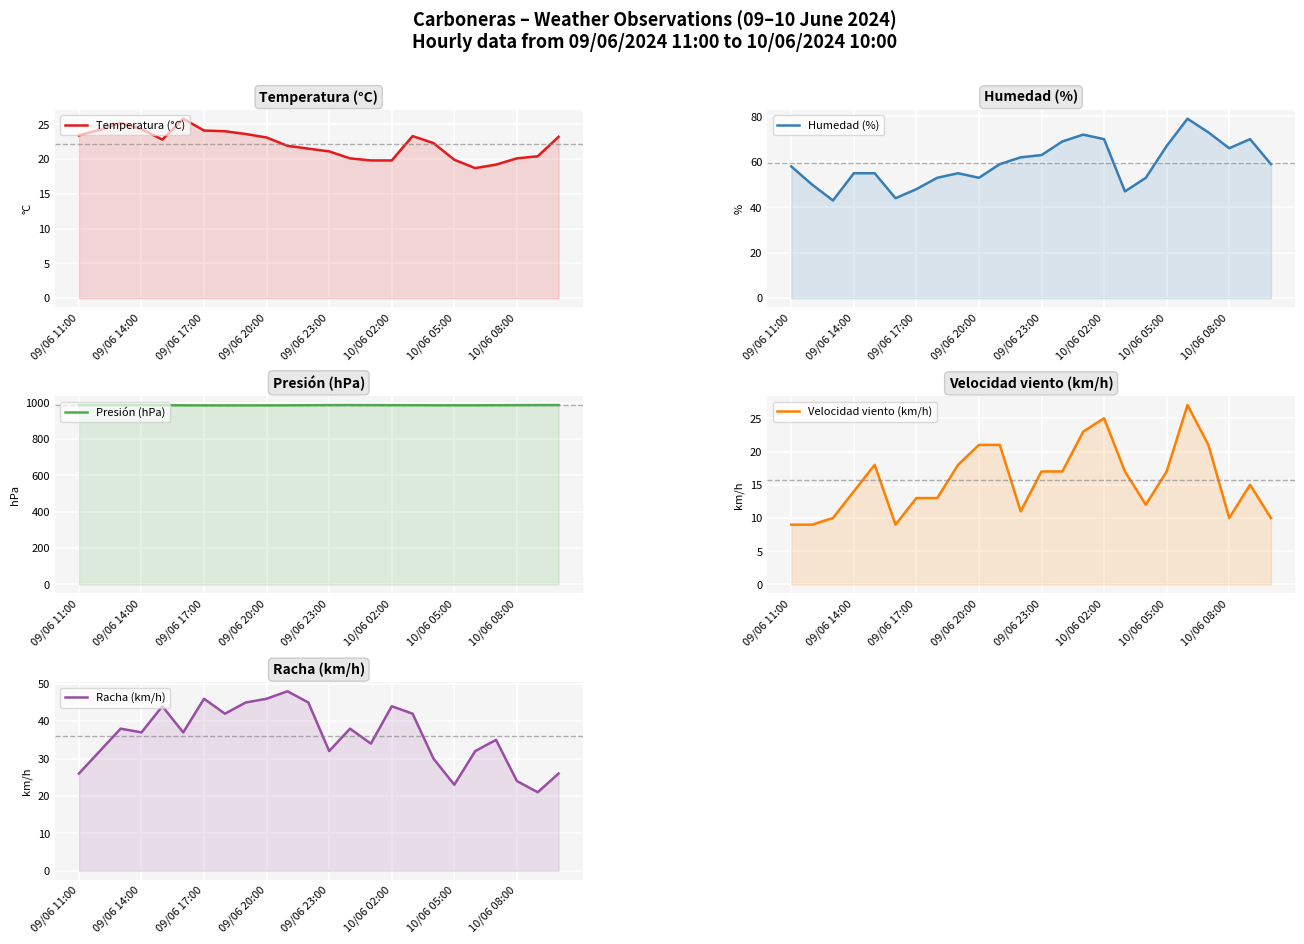

Rank the series at 09/06 17:00 from highest to lowest value.

Presión (hPa), Humedad (%), Racha (km/h), Temperatura (°C), Velocidad viento (km/h)